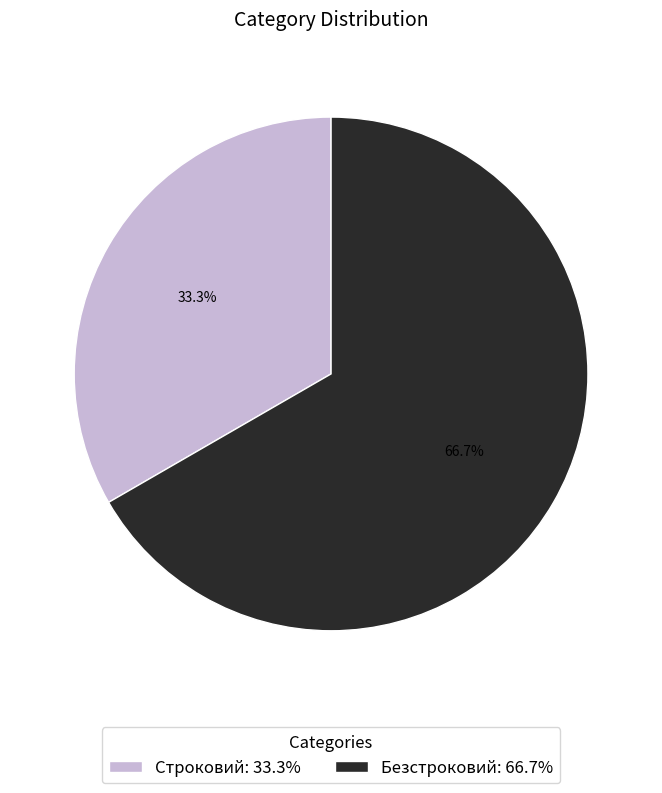

Rank the categories by value from highest to lowest.

Безстроковий, Строковий